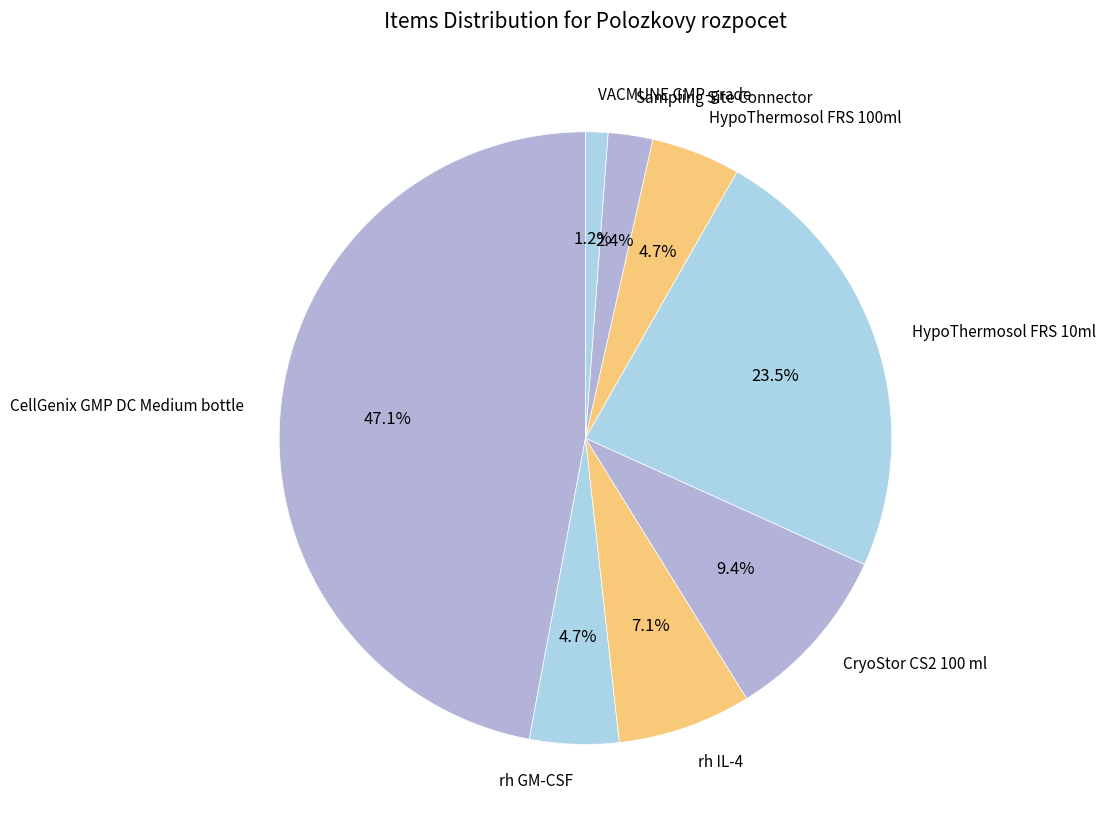

How many slices are in this pie chart?

8